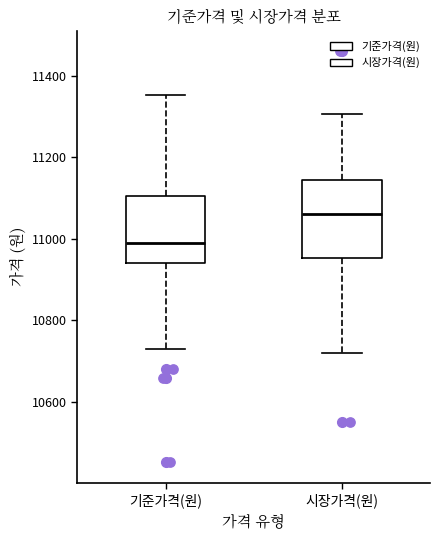

Which box is the tallest, from its lower edge to its upper edge?

시장가격(원)